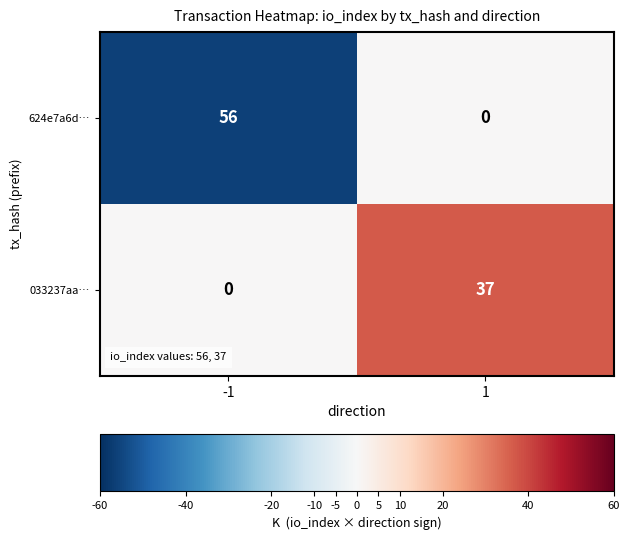

Which series has the largest total across all categories?

624e7a6d…